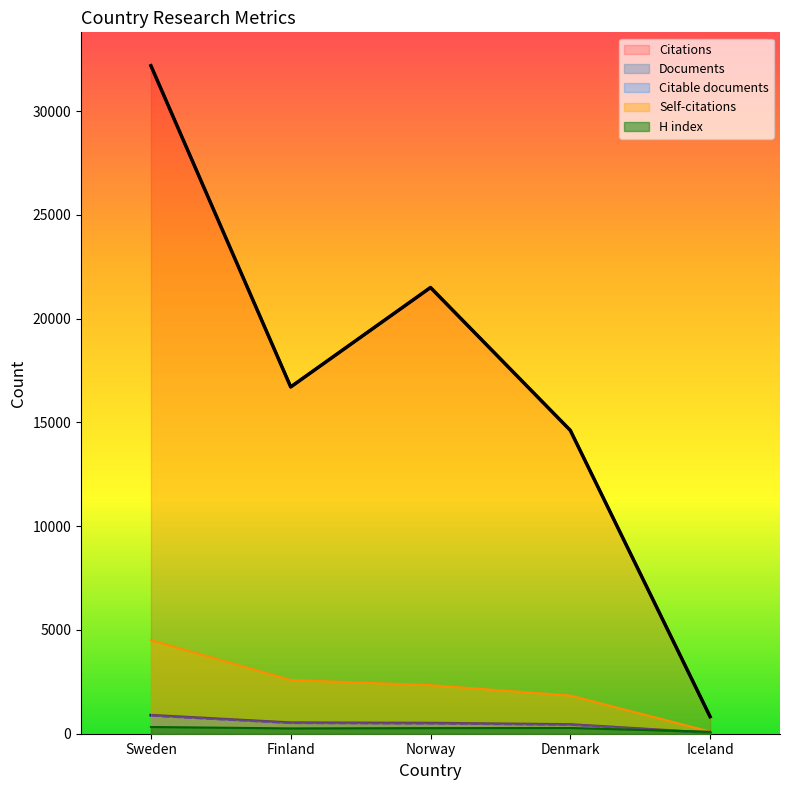

At which label is Documents closest to 465?

Denmark